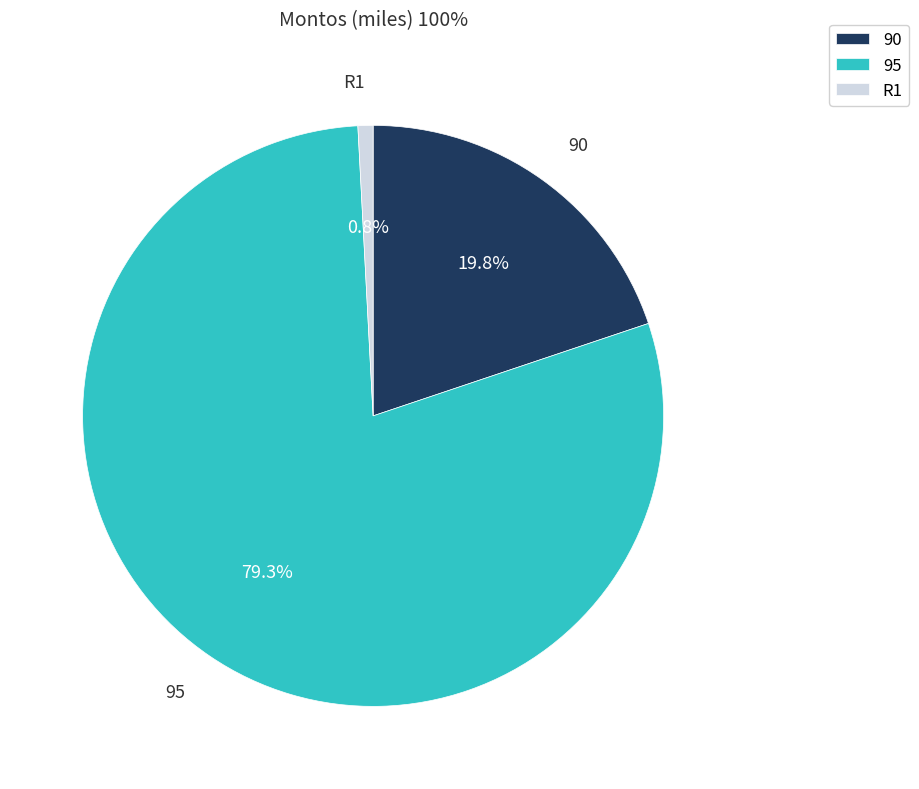

What is the majority slice?

95